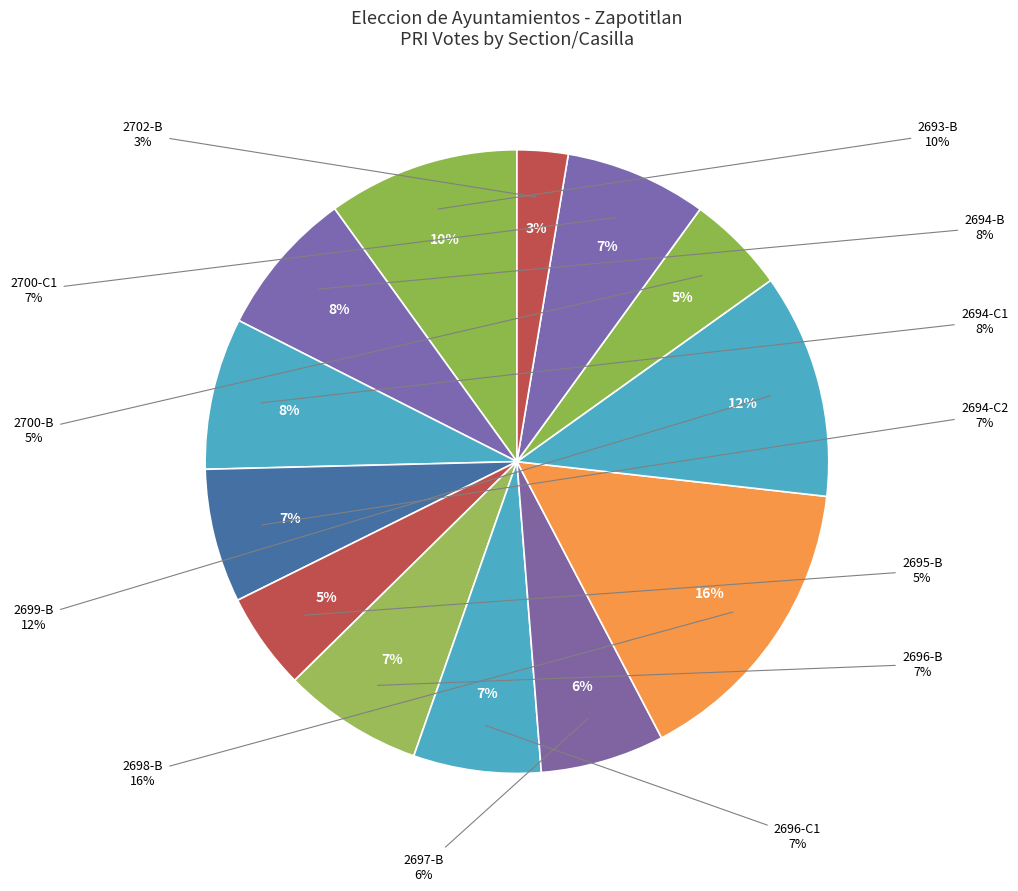

To the nearest percent, what is the difference between the 2697-B and 2694-B slice percentages?

1%